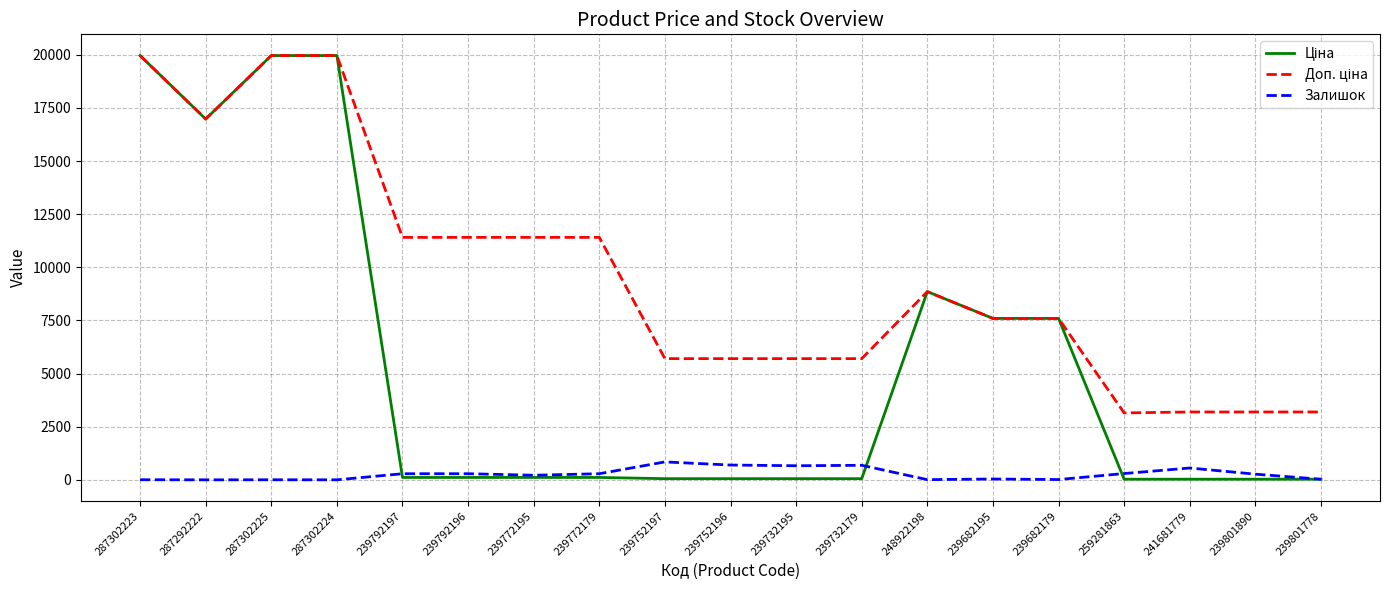

What is the maximum value shown in the chart?

19964.2